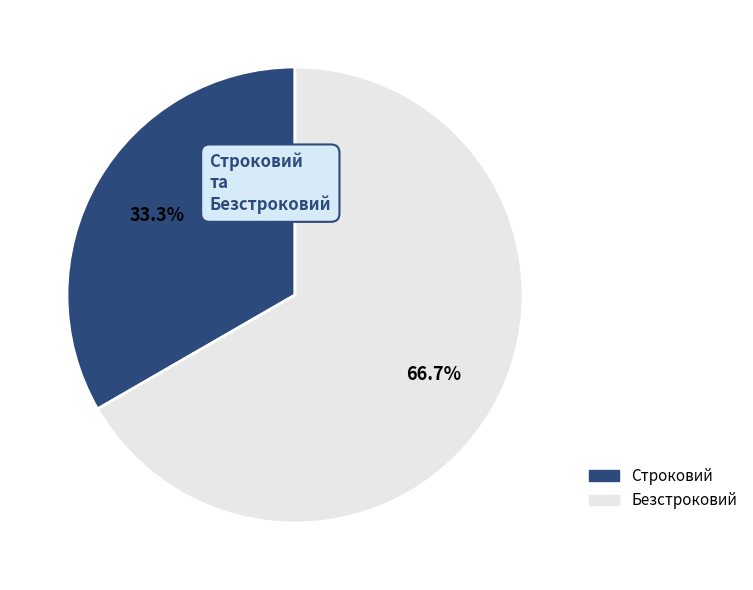

Between Безстроковий and Строковий, which is larger?

Безстроковий